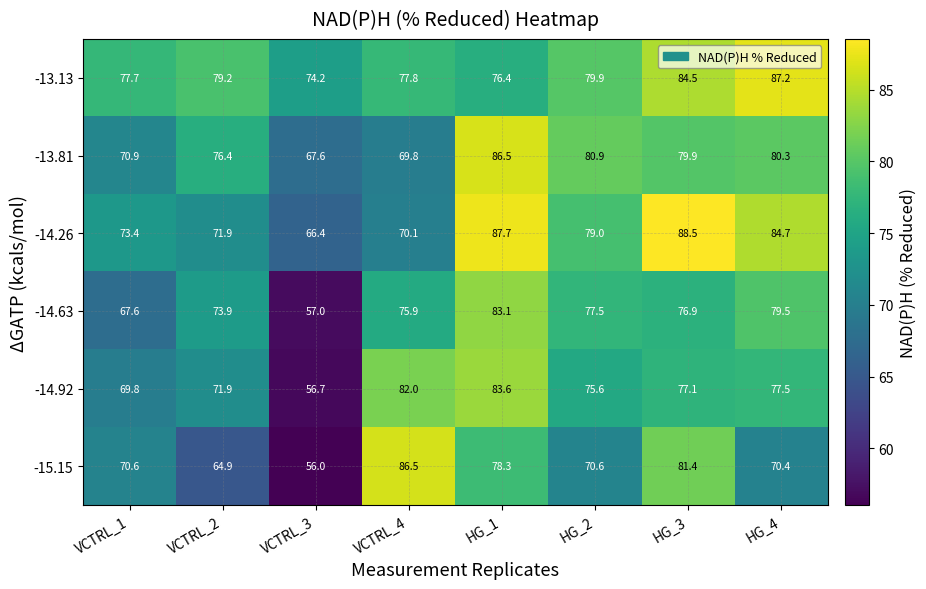

What is the sum of the -14.92 values at VCTRL_3 and HG_1?

140.3